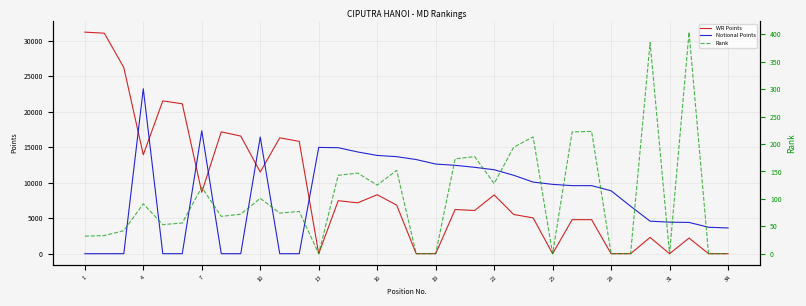

The value of Notional Points at 22 is 15428. True or false?

False